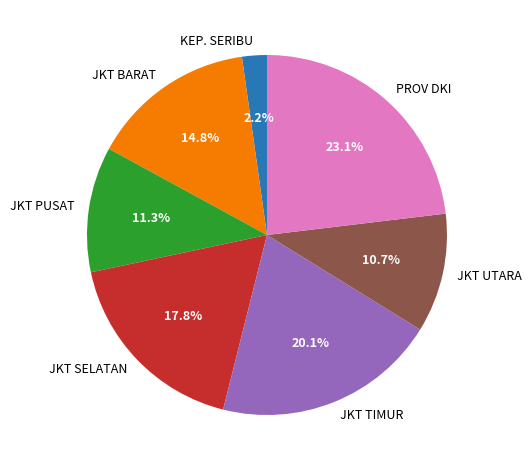

Is there any slice that represents more than half of the pie?

No